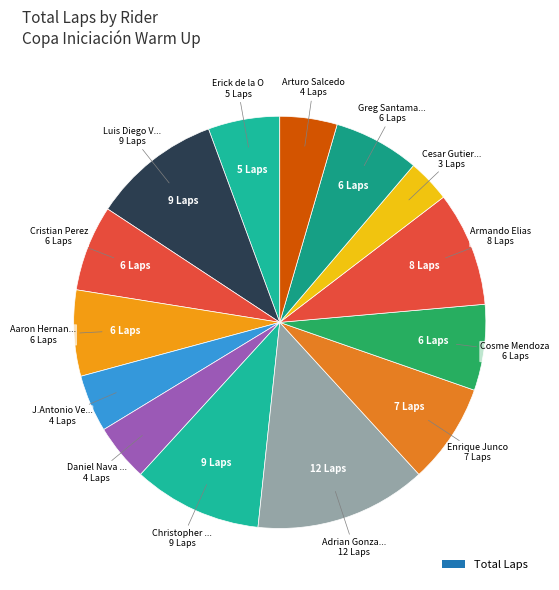

Count the number of slices in the pie.

14